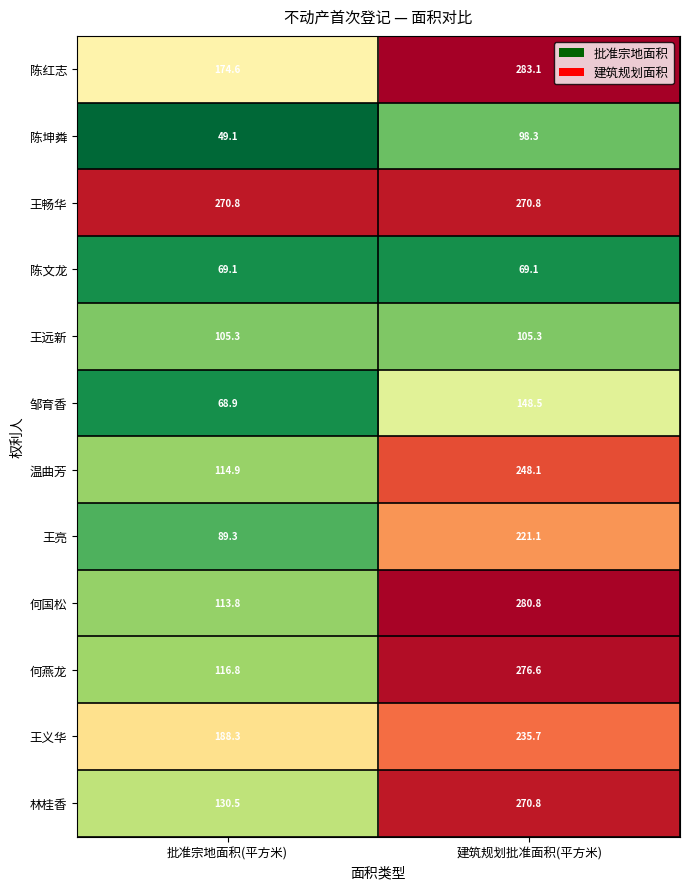

Reading right to left, transcribe all the data shown in this chart.

陈红志: 283.1	174.6
陈坤粦: 98.3	49.1
王畅华: 270.8	270.8
陈文龙: 69.1	69.1
王远新: 105.3	105.3
邹育香: 148.5	68.9
温曲芳: 248.1	114.9
王亮: 221.1	89.3
何国松: 280.8	113.8
何燕龙: 276.6	116.8
王义华: 235.7	188.3
林桂香: 270.8	130.5